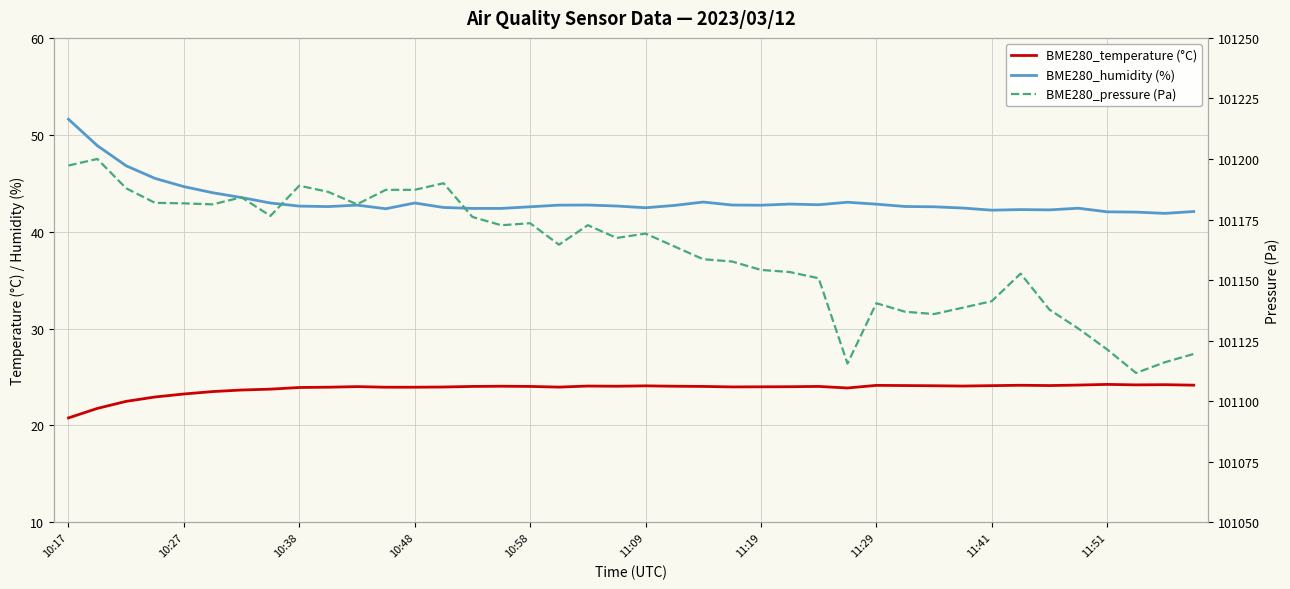

True or false: BME280_humidity (%) and BME280_pressure (Pa) intersect in this chart.

False